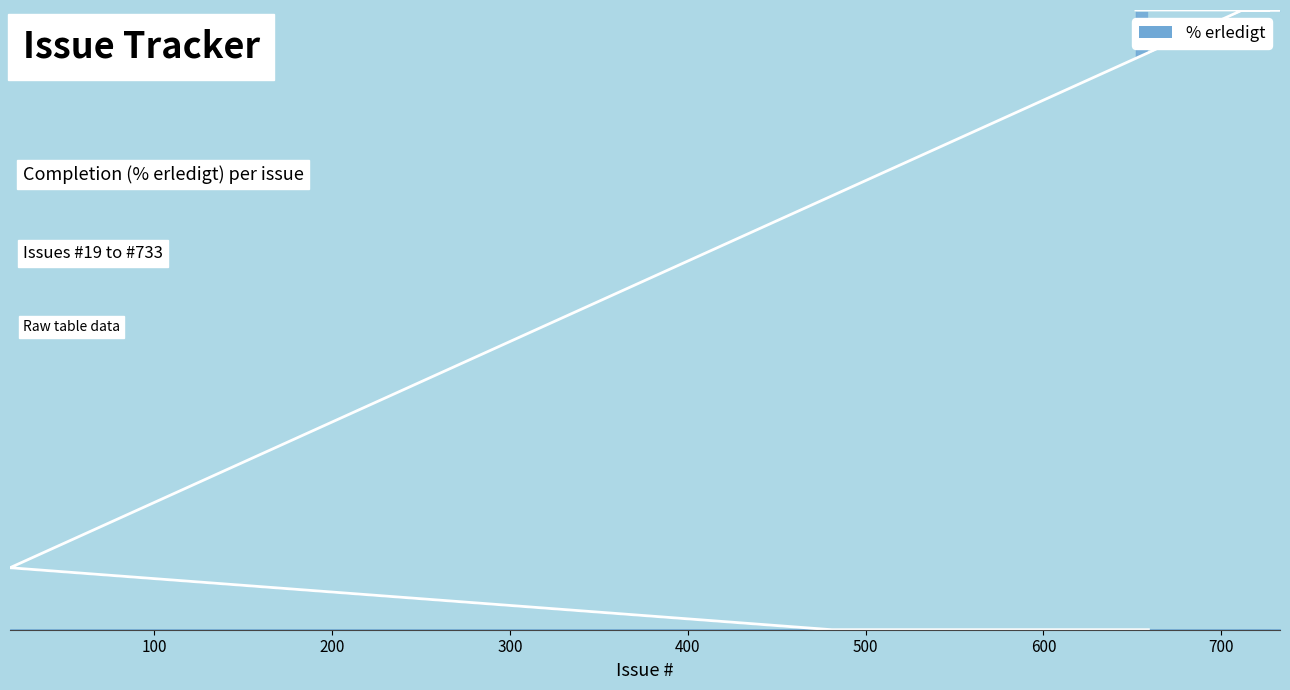

True or false: the data has more than 1 interior local peaks.

False